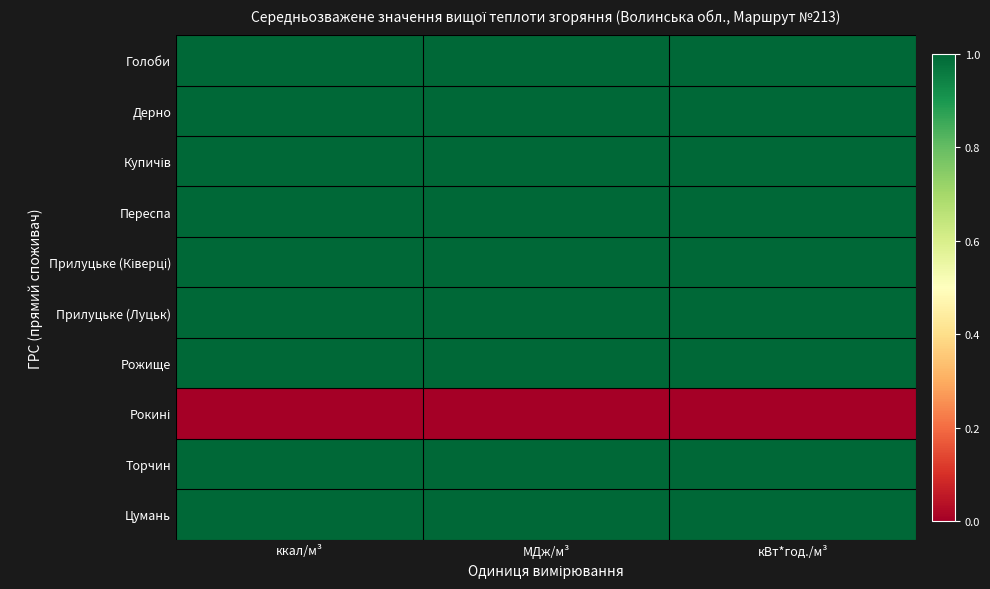

What is the greatest value displayed?

1.0